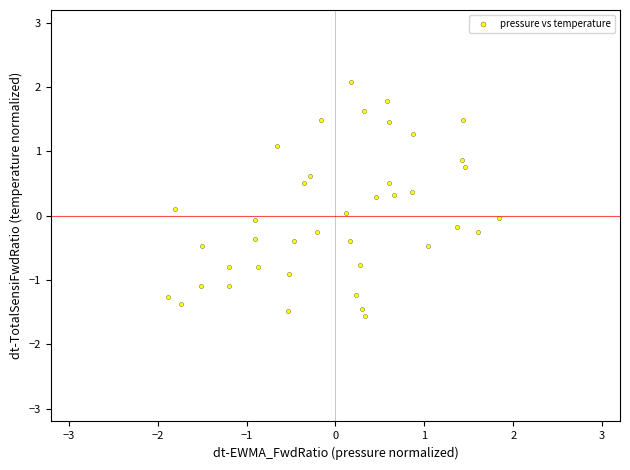

What is the range of X values (max minus min)?

3.7